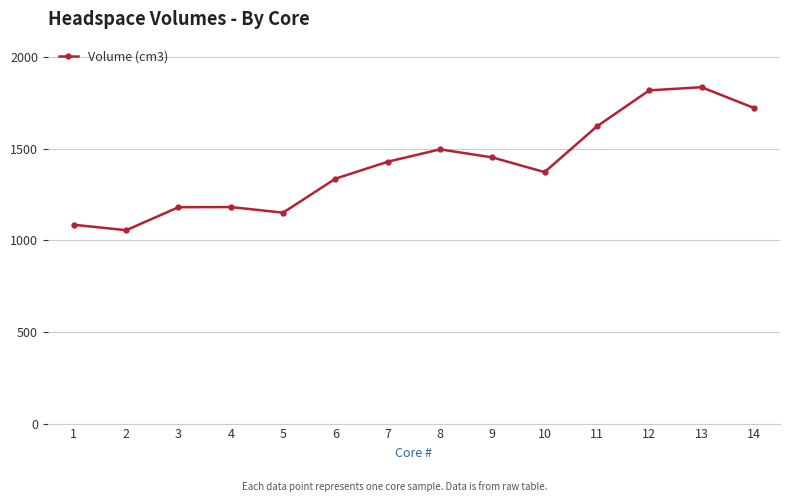

At which category does the data reach its first local valley?

2